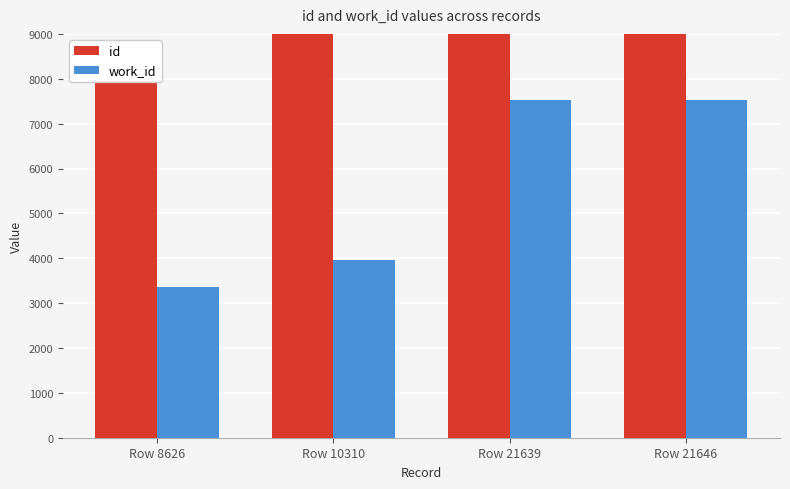

What value does the id series have at Row 8626?

8626